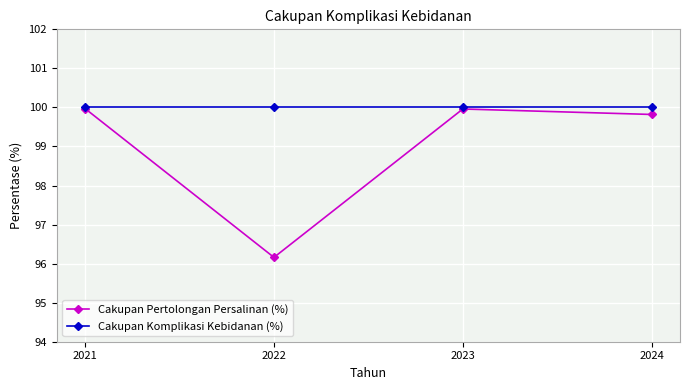

How many categories are shown in the chart?

4